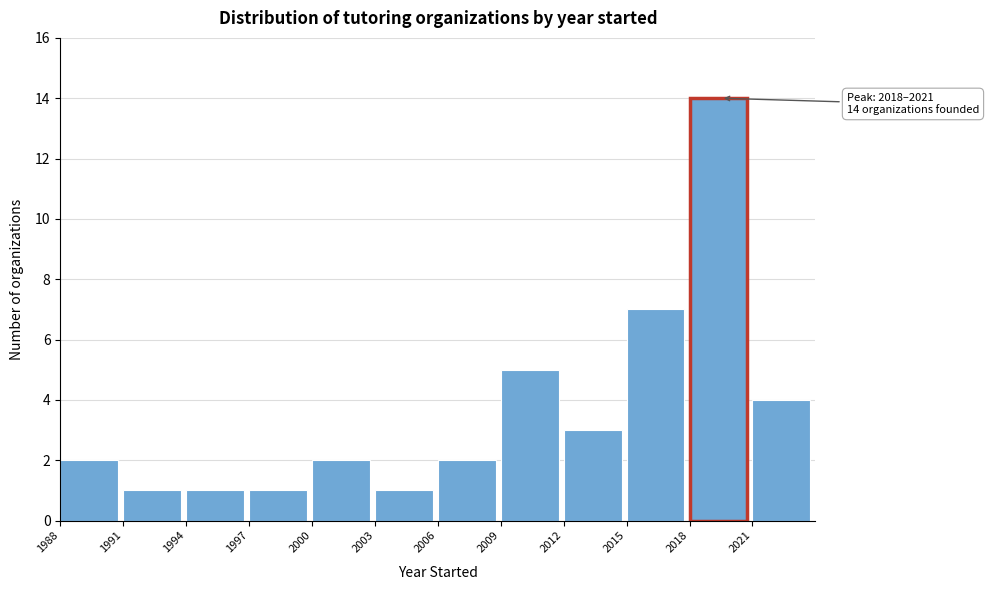

Which range on the x-axis has the tallest bar?

2018 to 2021